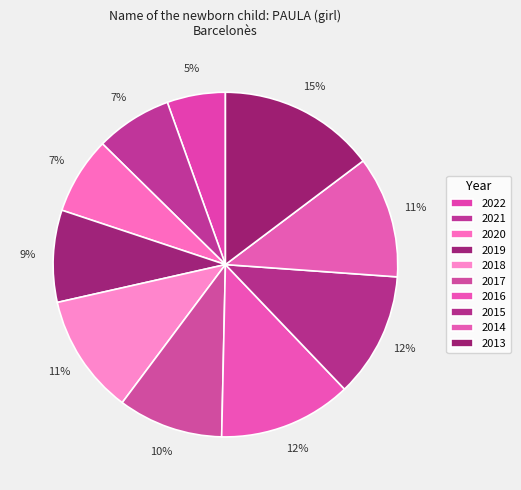

Which category has the biggest portion of the pie?

2013